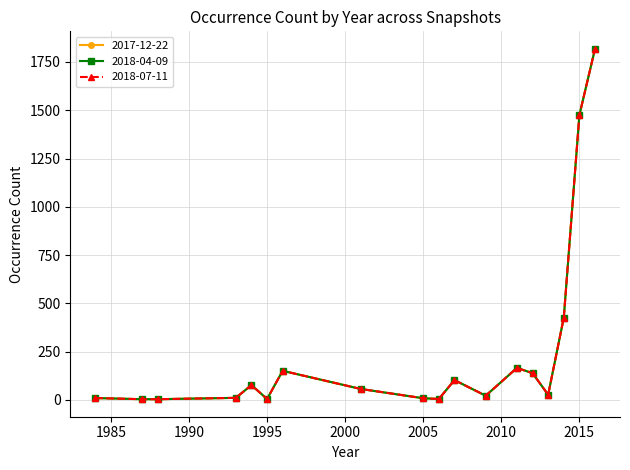

Does the chart have visible grid lines?

Yes